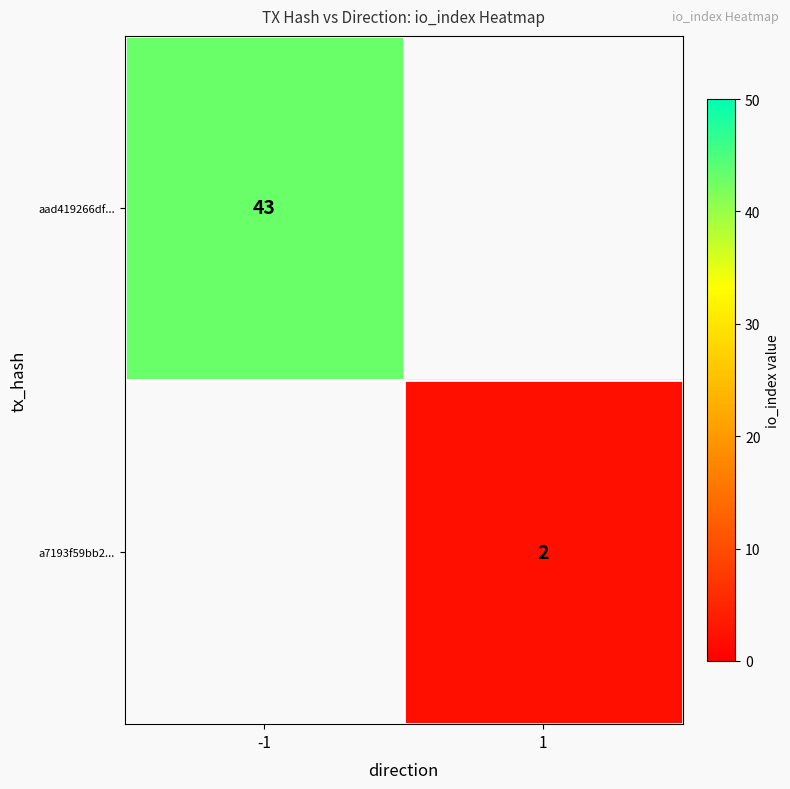

The value of aad419266df... at -1 is 28. True or false?

False